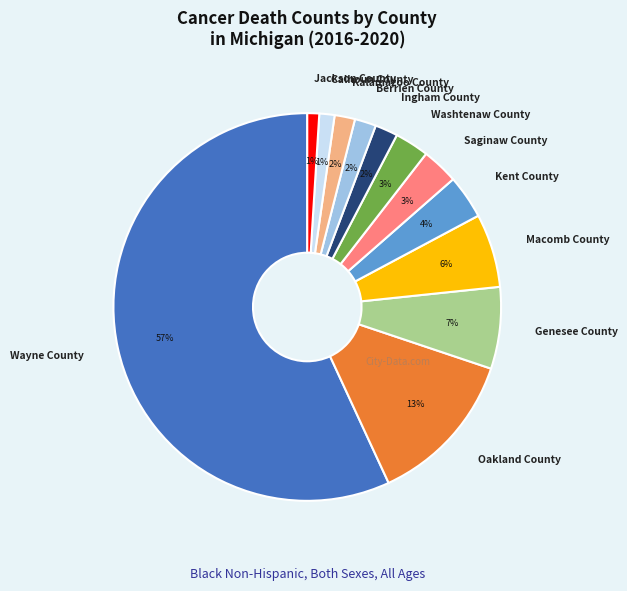

To the nearest percent, what portion does Oakland County represent?

13%